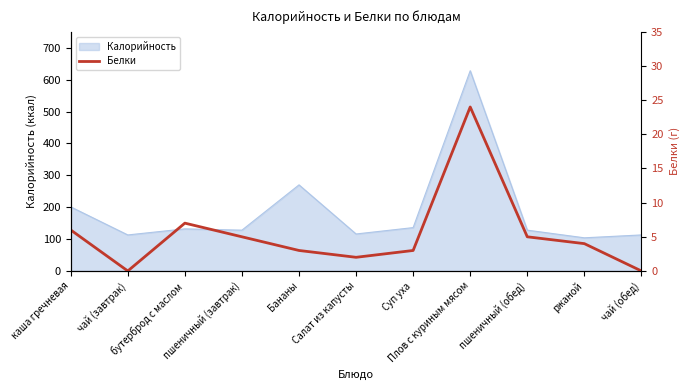

Reading right to left, what are all the values shown in this chart?

чай (обед)=0	ржаной=4	пшеничный (обед)=5	Плов с куриным мясом=24	Суп уха=3	Салат из капусты=2	Бананы=3	пшеничный (завтрак)=5	бутерброд с маслом=7	чай (завтрак)=0	каша гречневая=6